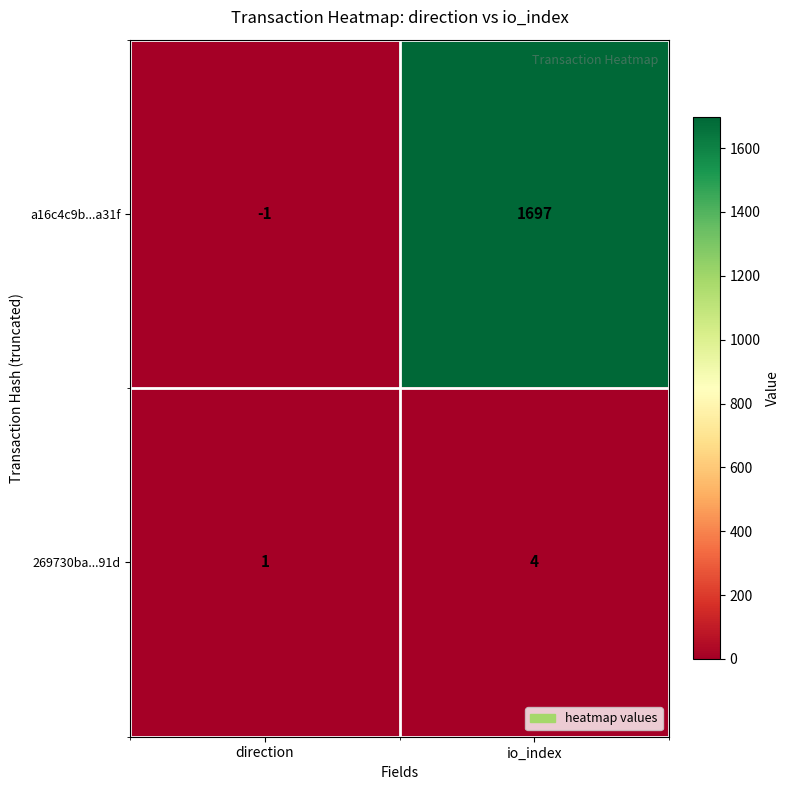

What is the greatest value displayed?

1697